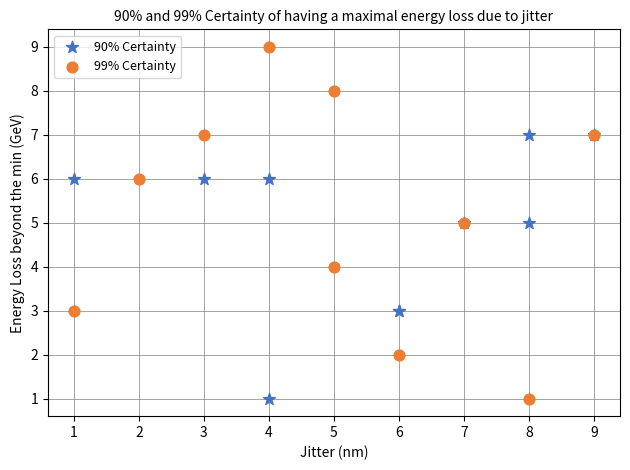

What are all the series names shown in the legend?

90% Certainty, 99% Certainty